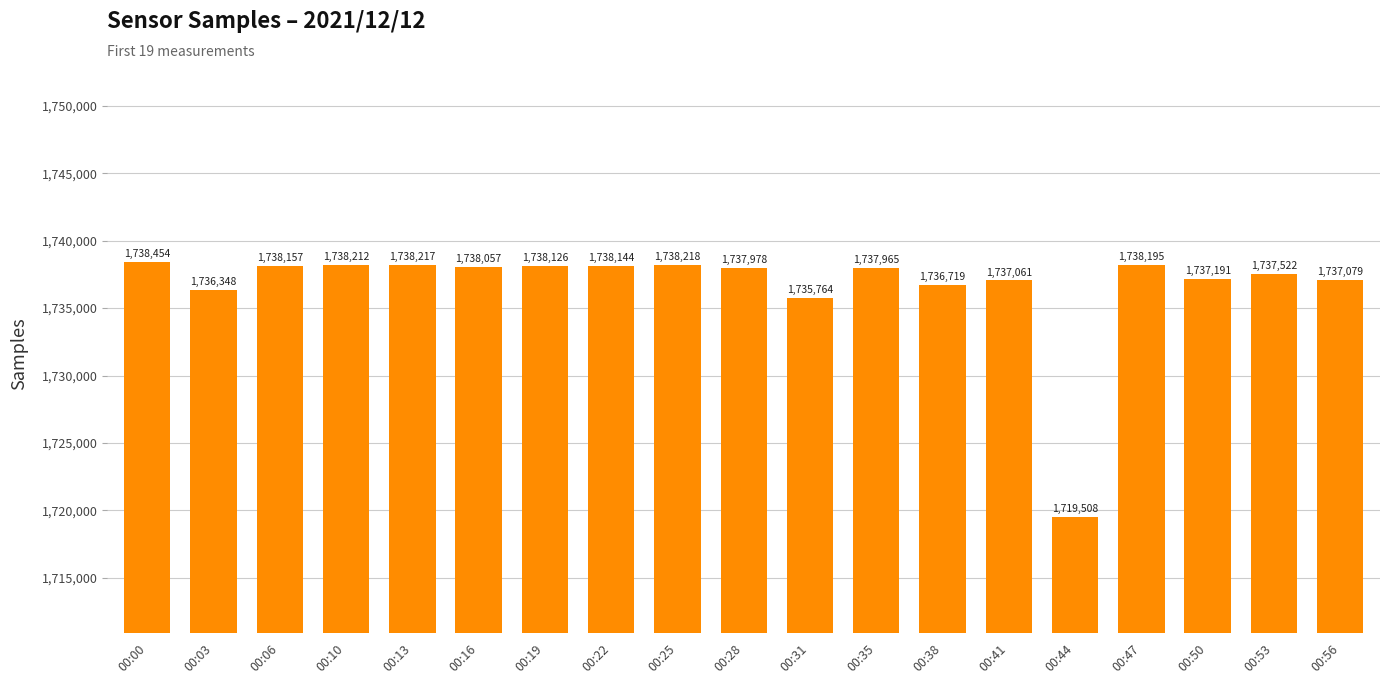

What is the change in value from 00:19 to 00:56?

-1047